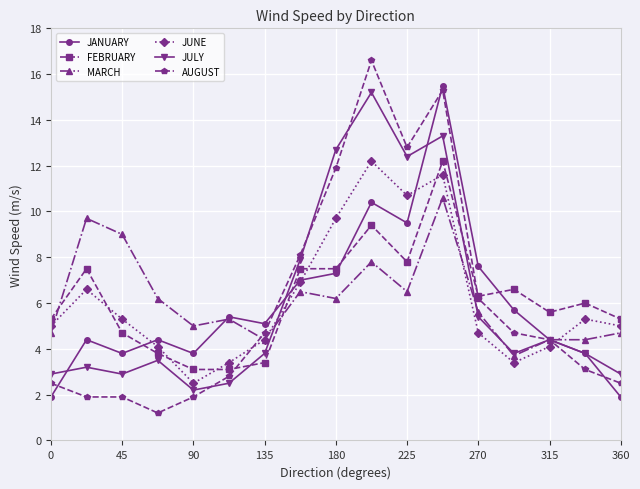

After their last crossing, which series has the higher values: JULY or JUNE?

JUNE